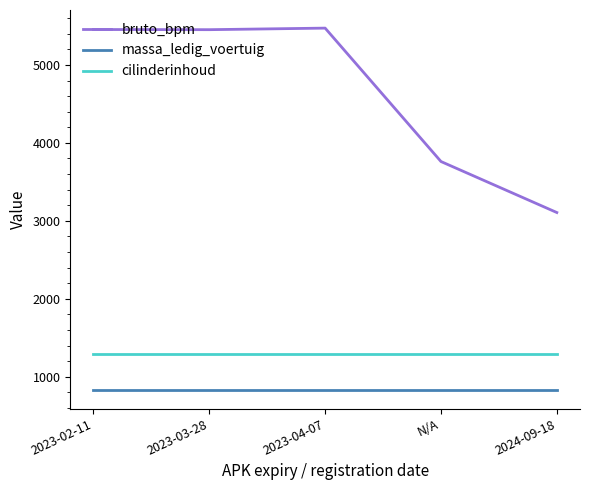

Is the value of bruto_bpm at 2023-03-28 greater than the value of massa_ledig_voertuig at N/A?

Yes